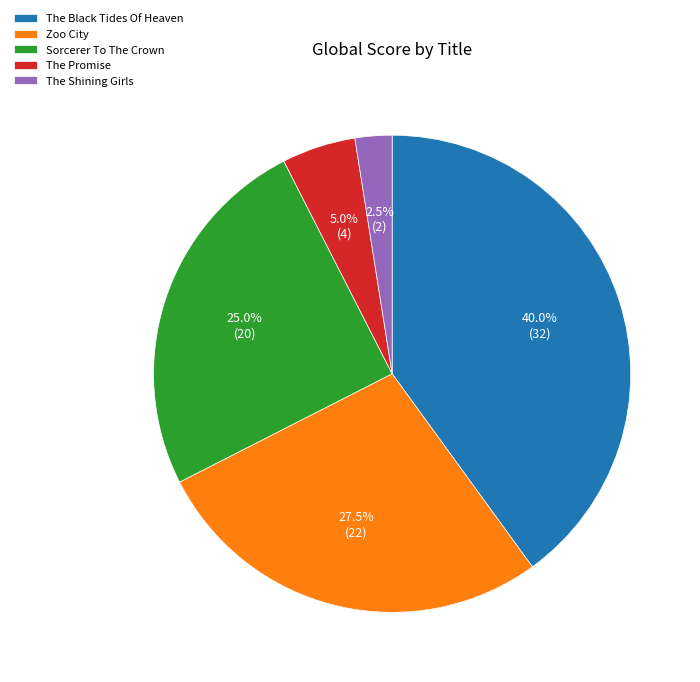

Is the sum of Sorcerer To The Crown and The Black Tides Of Heaven greater than half?

Yes